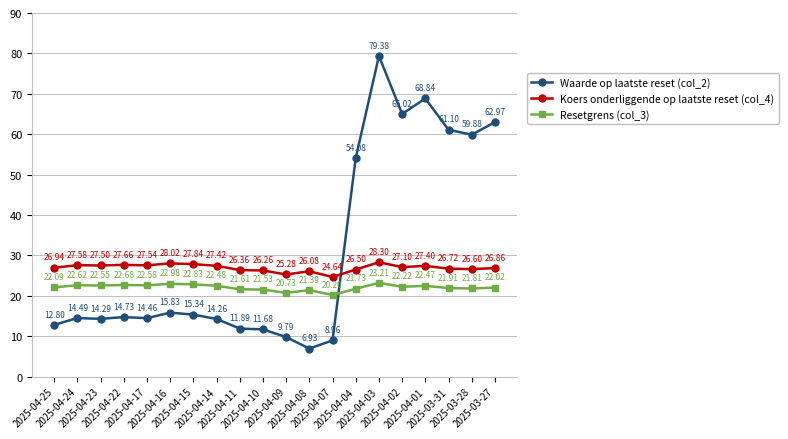

Rank the series by their average value, from highest to lowest.

Waarde op laatste reset (col_2), Koers onderliggende op laatste reset (col_4), Resetgrens (col_3)